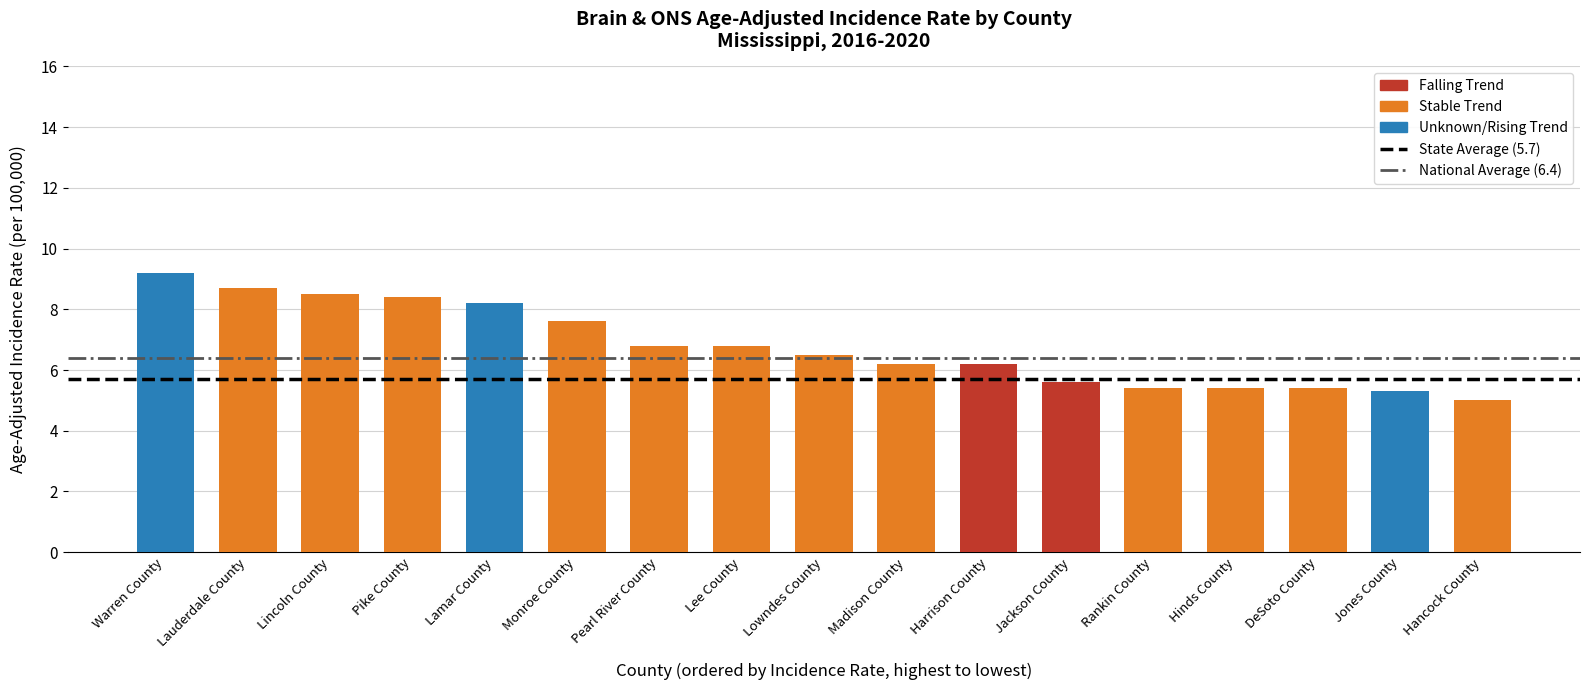

Are the bars grouped side by side (vs. stacked)?

No